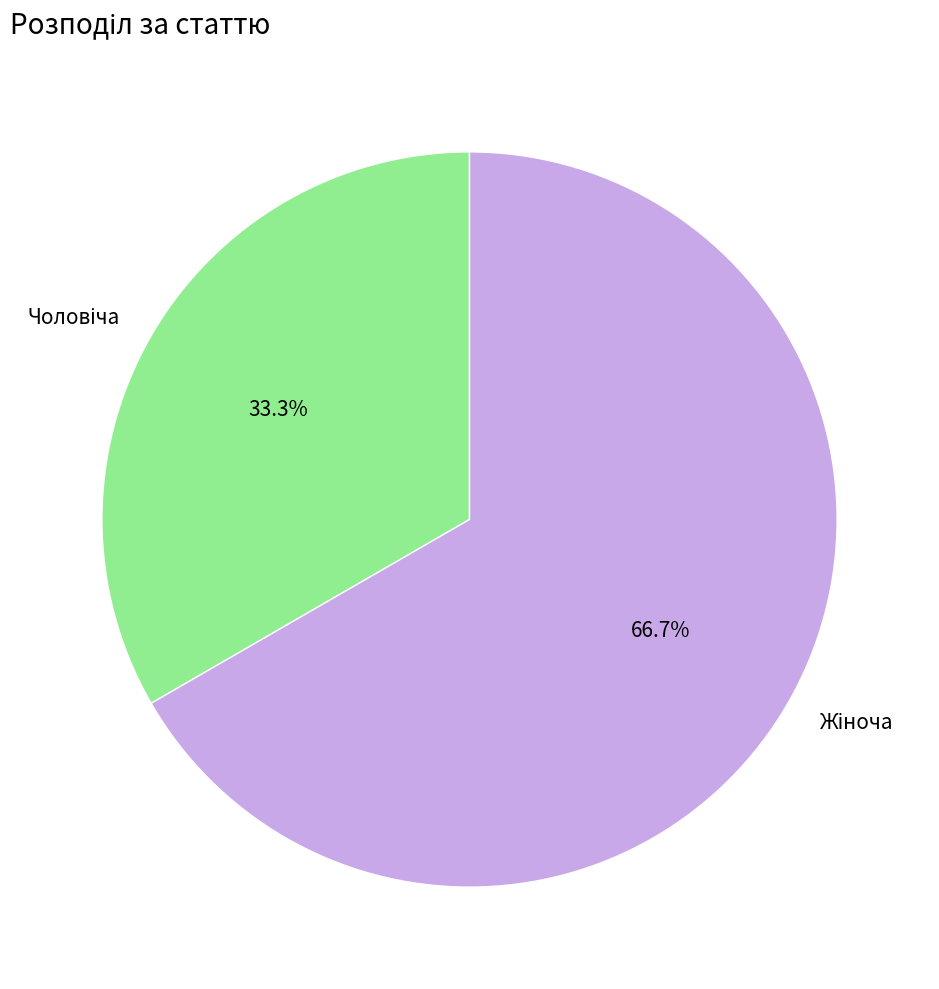

Does any single category account for the majority?

Yes